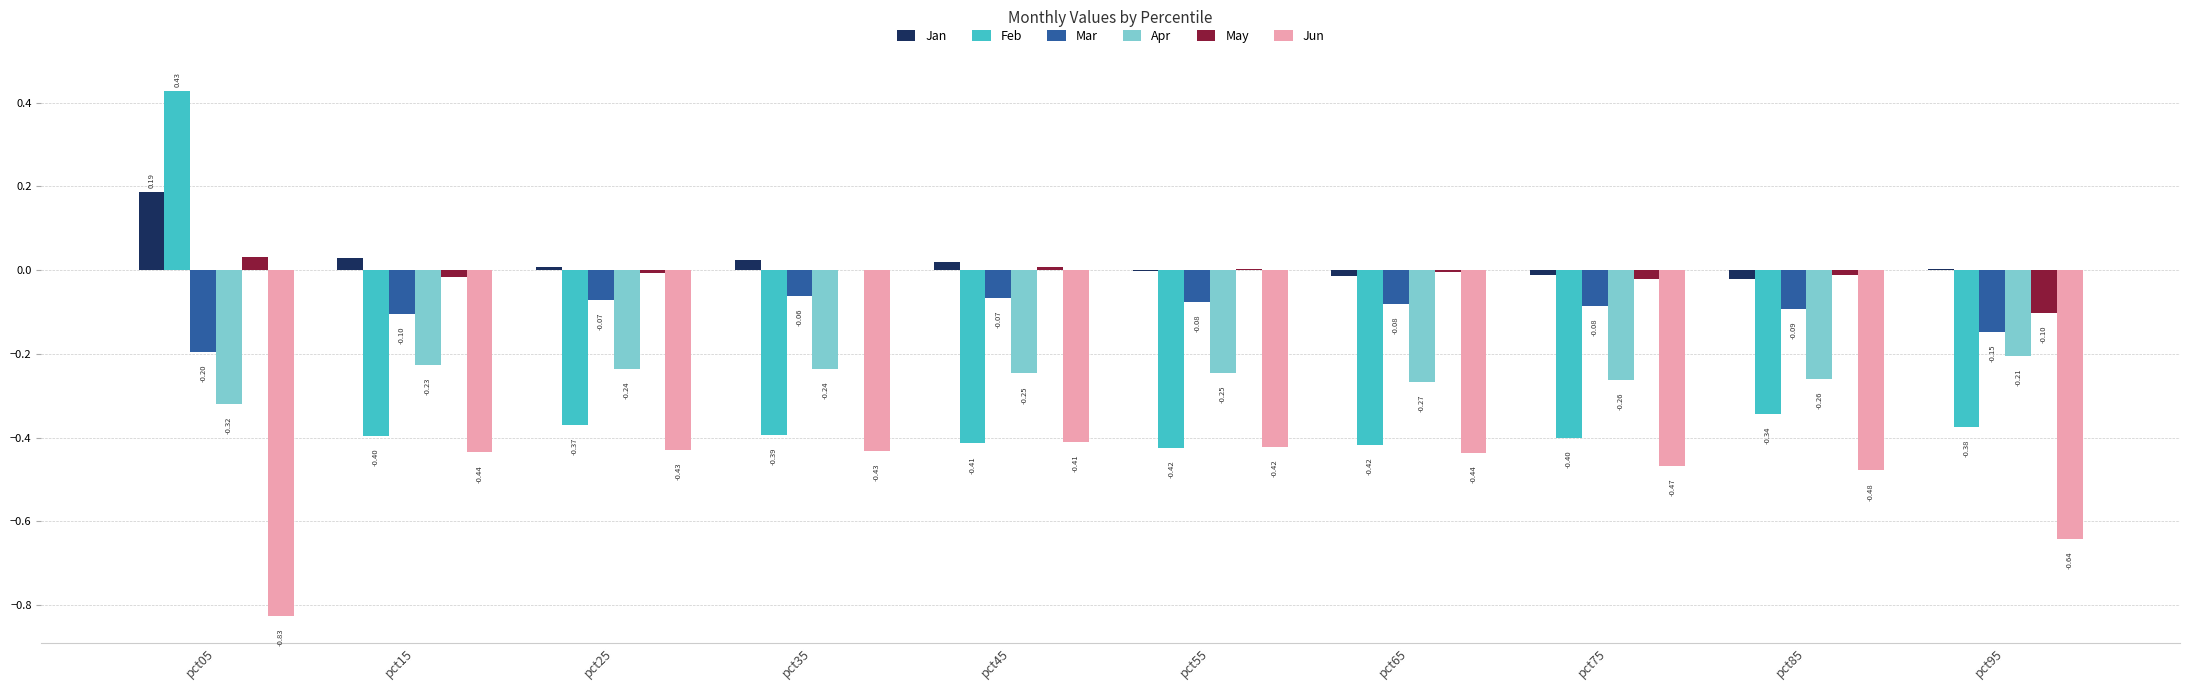

Is the value of Apr at pct35 greater than the value of Mar at pct35?

No